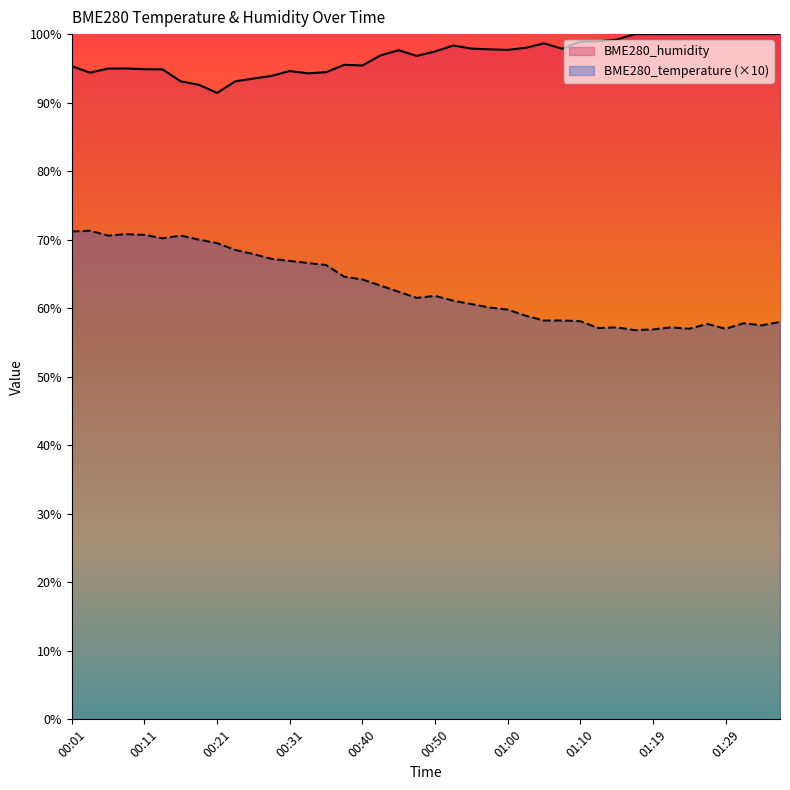

What is the maximum value shown in the chart?

100.0